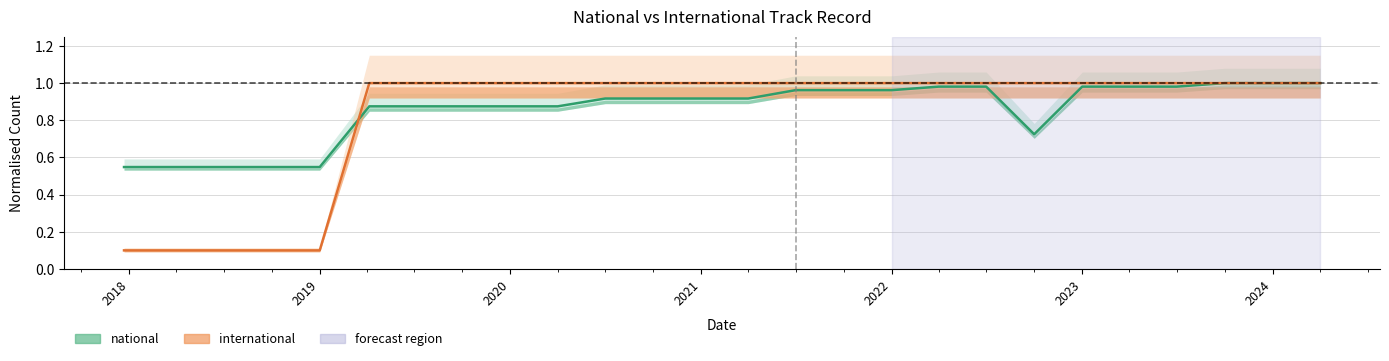

In national, how many points are lower than both neighbors (excluding endpoints)?

1